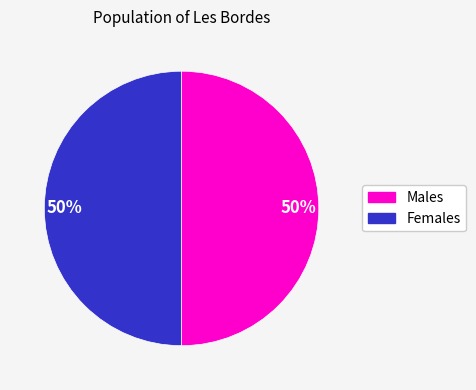

To the nearest percent, what is the average slice percentage?

50%